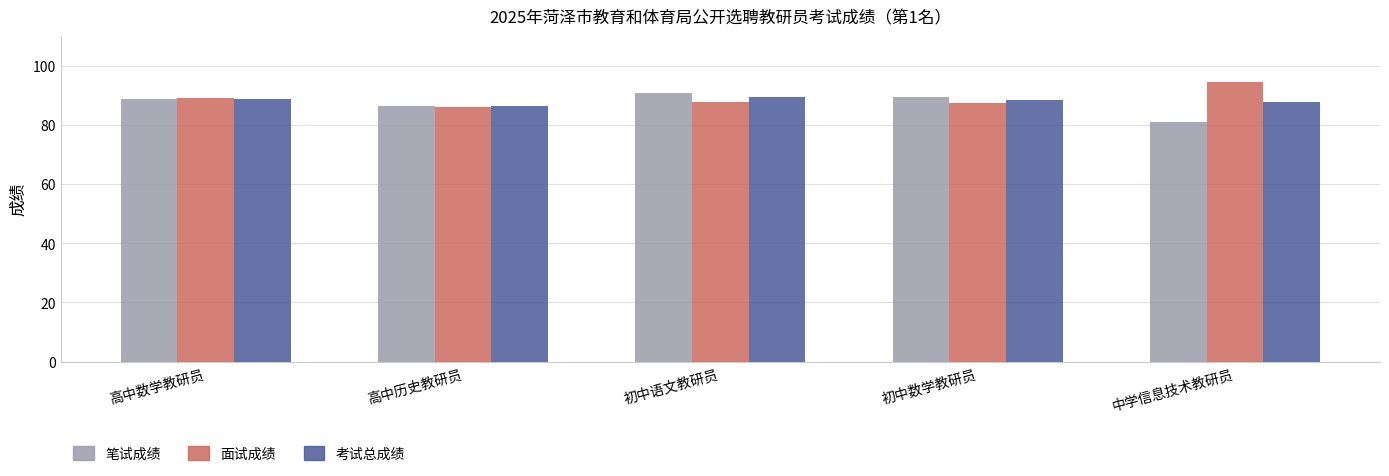

How many bars are there in total?

15